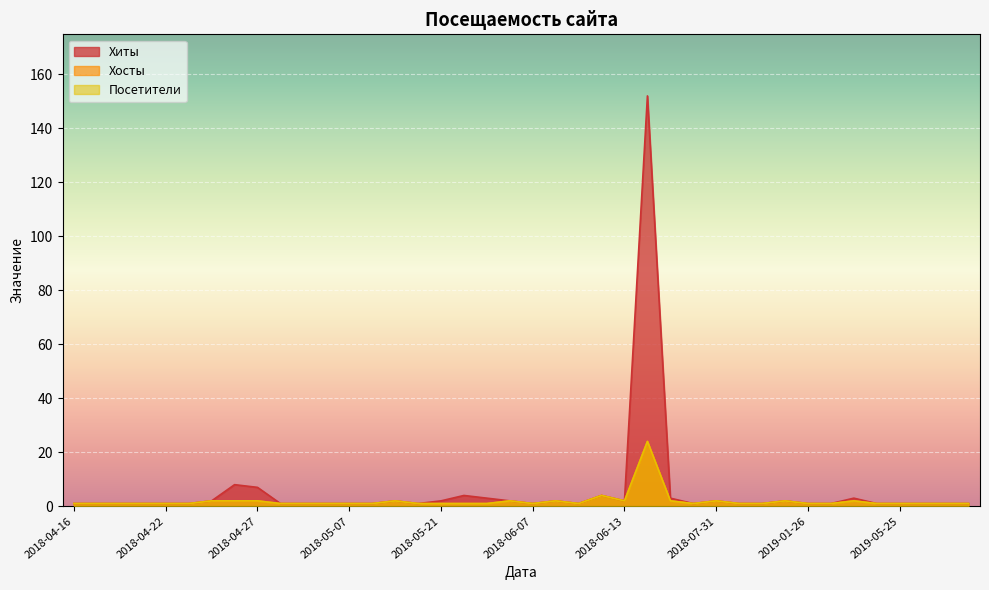

Between 2019-01-26 and 2018-12-21, which series saw the biggest shift?

Хиты